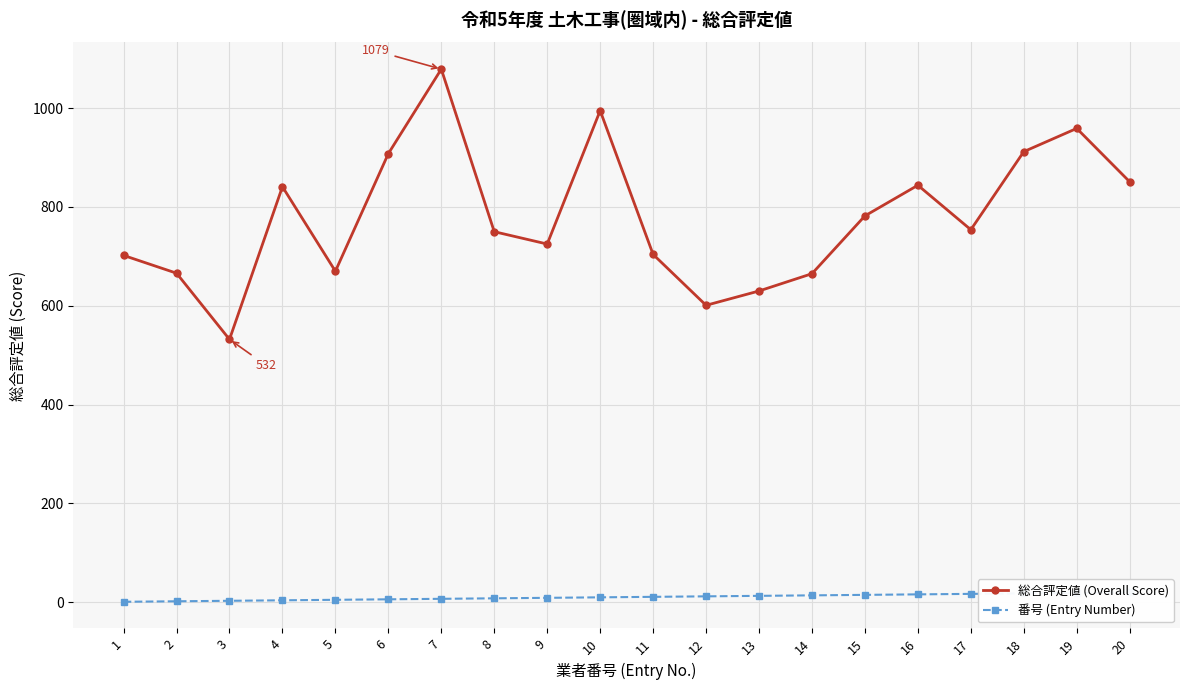

Where is the first local maximum for 総合評定値 (Overall Score)?

4